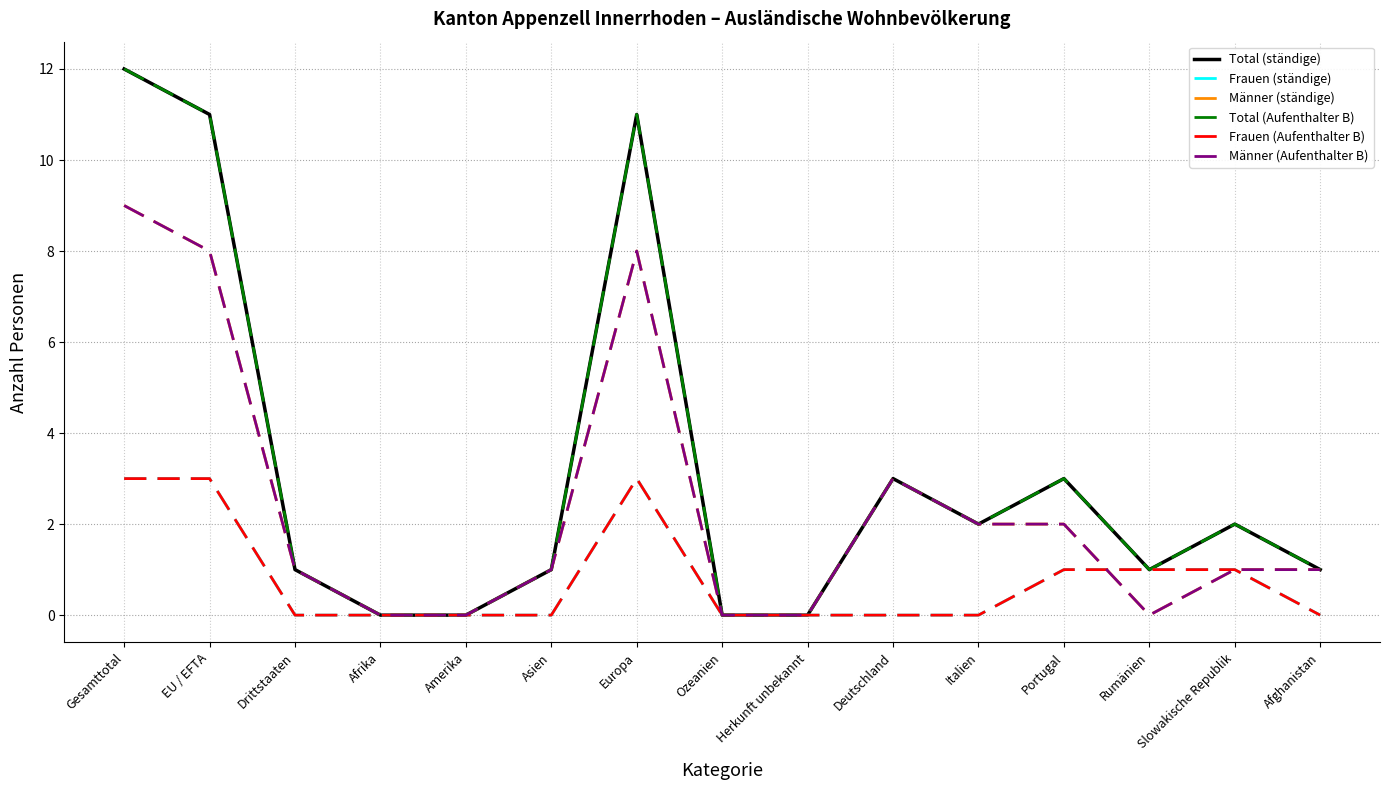

How many lines are shown in the chart?

6